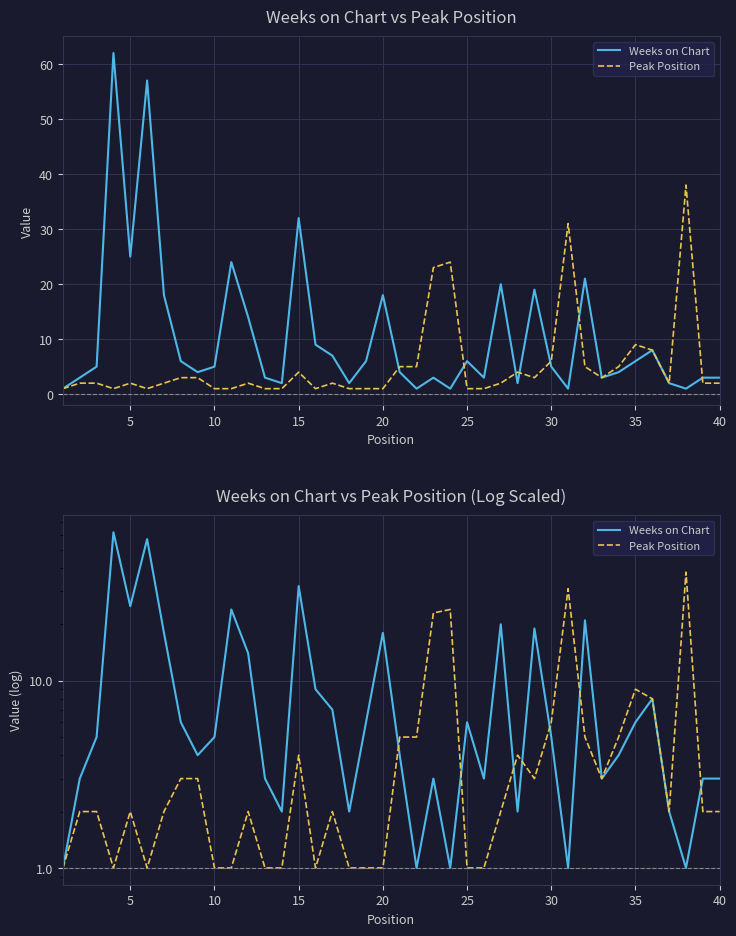

Which series has the widest spread of values?

Weeks on Chart